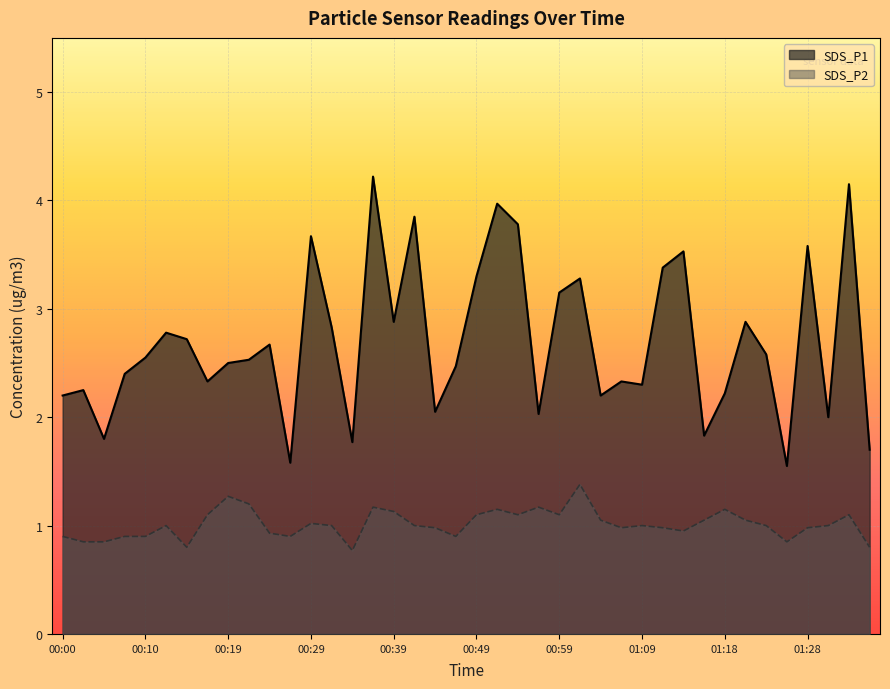

Reading left to right, extract all data points from this chart.

SDS_P1: 00:00=2.2	00:02=2.2	00:05=1.8	00:07=2.4	00:10=2.5	00:12=2.8	00:15=2.7	00:17=2.3	00:19=2.5	00:22=2.5	00:24=2.7	00:27=1.6	00:29=3.7	00:32=2.8	00:34=1.8	00:37=4.2	00:39=2.9	00:41=3.9	00:44=2.0	00:46=2.5	00:49=3.3	00:51=4.0	00:54=3.8	00:56=2.0	00:59=3.1	01:01=3.3	01:04=2.2	01:06=2.3	01:09=2.3	01:11=3.4	01:14=3.5	01:16=1.8	01:18=2.2	01:21=2.9	01:23=2.6	01:26=1.6	01:28=3.6	01:31=2.0	01:33=4.2	01:36=1.7
SDS_P2: 00:00=0.9	00:02=0.8	00:05=0.8	00:07=0.9	00:10=0.9	00:12=1.0	00:15=0.8	00:17=1.1	00:19=1.3	00:22=1.2	00:24=0.9	00:27=0.9	00:29=1.0	00:32=1.0	00:34=0.8	00:37=1.2	00:39=1.1	00:41=1.0	00:44=1.0	00:46=0.9	00:49=1.1	00:51=1.1	00:54=1.1	00:56=1.2	00:59=1.1	01:01=1.4	01:04=1.1	01:06=1.0	01:09=1.0	01:11=1.0	01:14=0.9	01:16=1.1	01:18=1.1	01:21=1.1	01:23=1.0	01:26=0.8	01:28=1.0	01:31=1.0	01:33=1.1	01:36=0.8